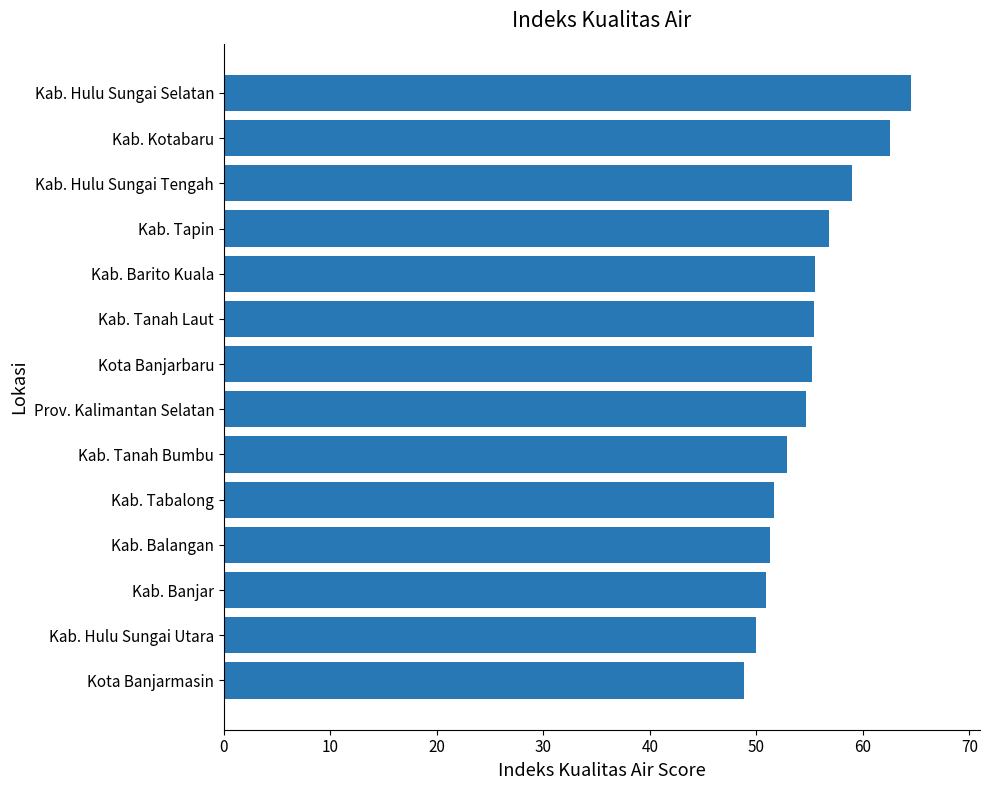

How many bars are there in total?

14